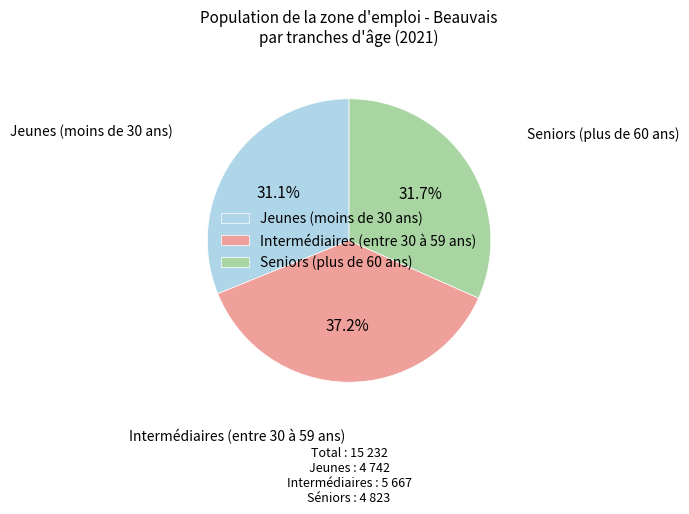

Is there any slice that represents more than half of the pie?

No